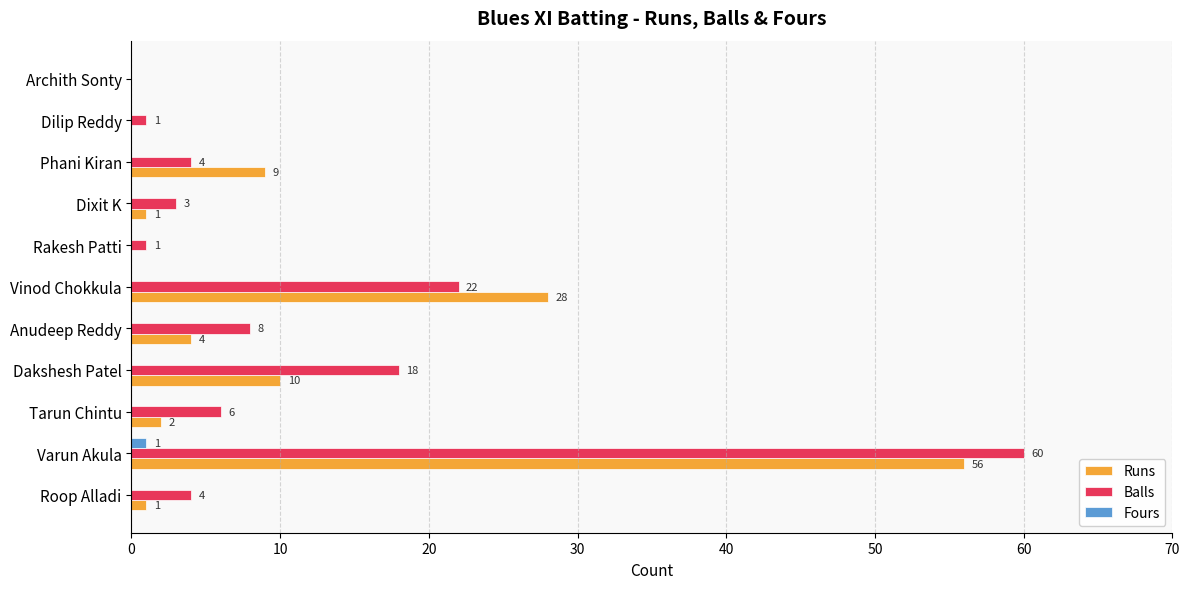

True or false: Runs has a value of 4 at Anudeep Reddy.

True